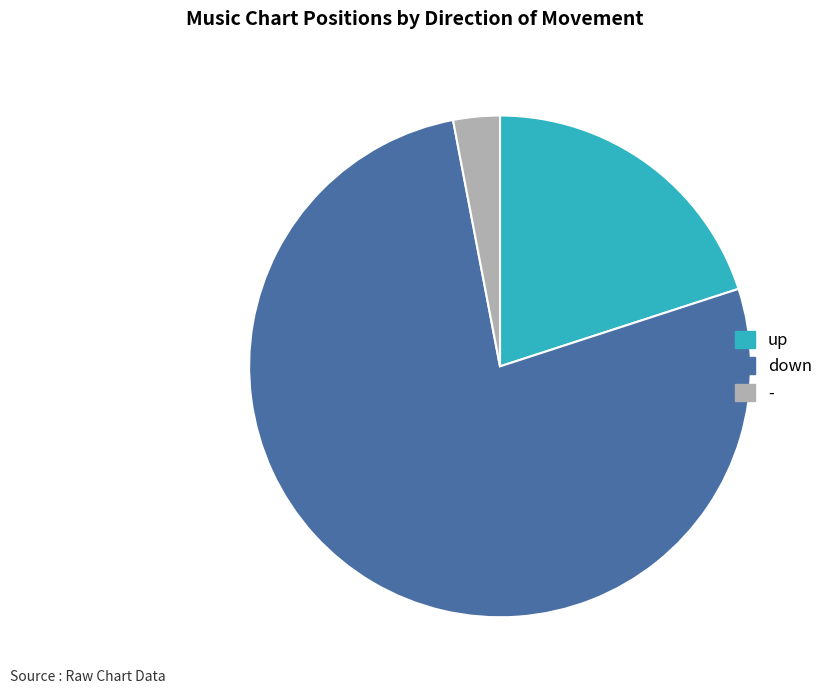

Rank the categories by value from lowest to highest.

-, up, down